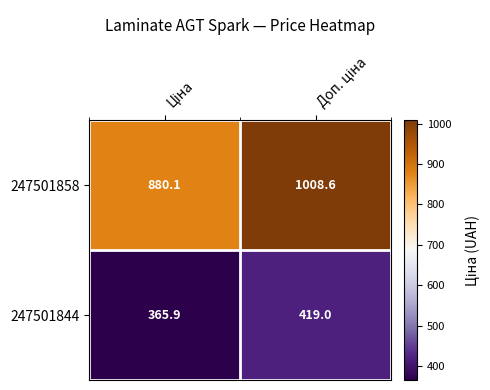

Which series has the largest range (max minus min)?

247501858